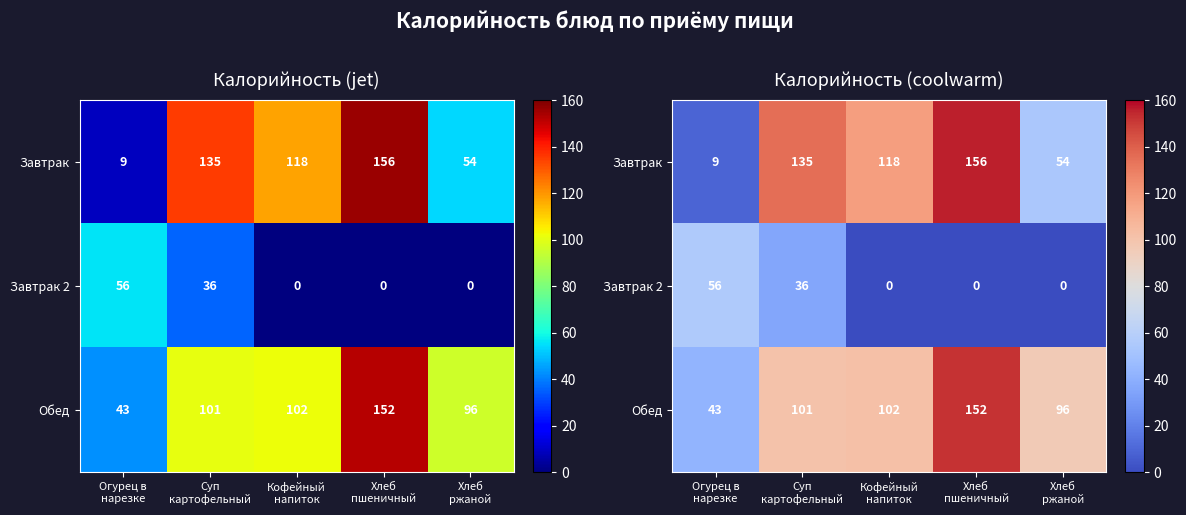

Count the number of categories in the chart.

5